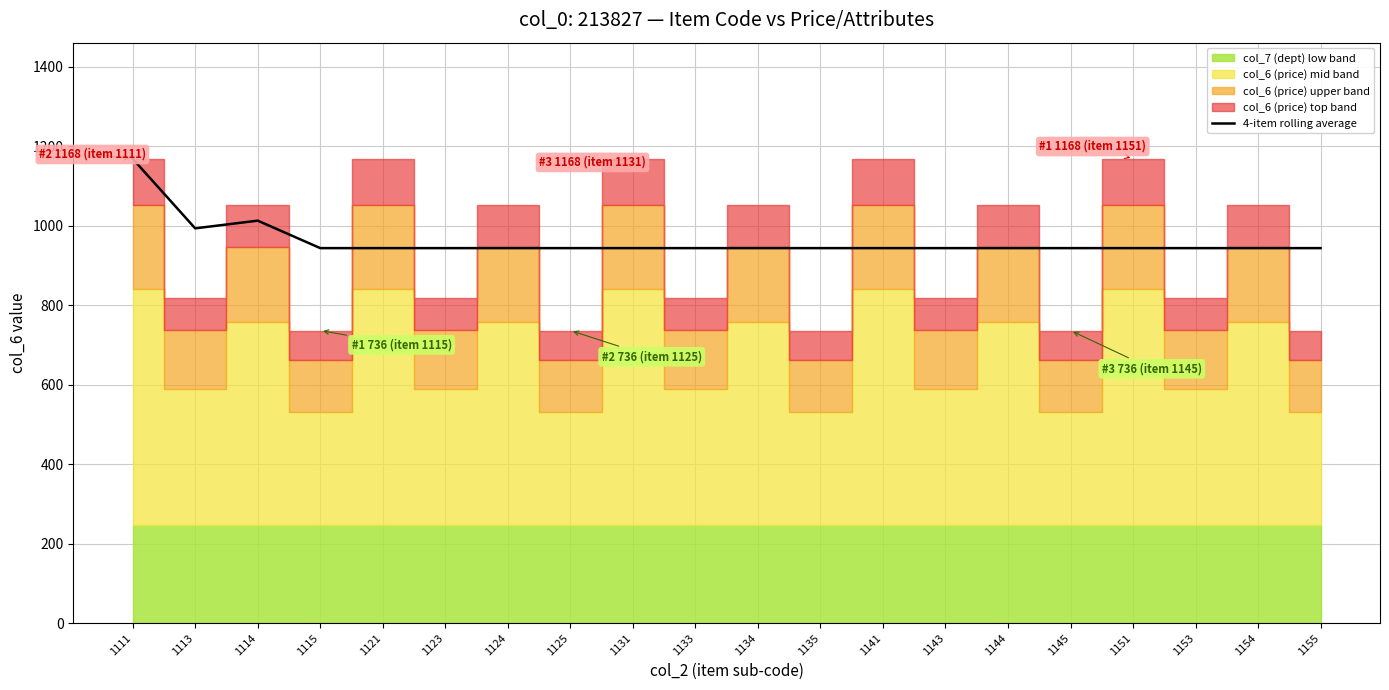

Reading left to right, transcribe all the data shown in this chart.

1111=1168.0	1113=993.0	1114=1012.3	1115=943.2	1121=943.2	1123=943.2	1124=943.2	1125=943.2	1131=943.2	1133=943.2	1134=943.2	1135=943.2	1141=943.2	1143=943.2	1144=943.2	1145=943.2	1151=943.2	1153=943.2	1154=943.2	1155=943.2